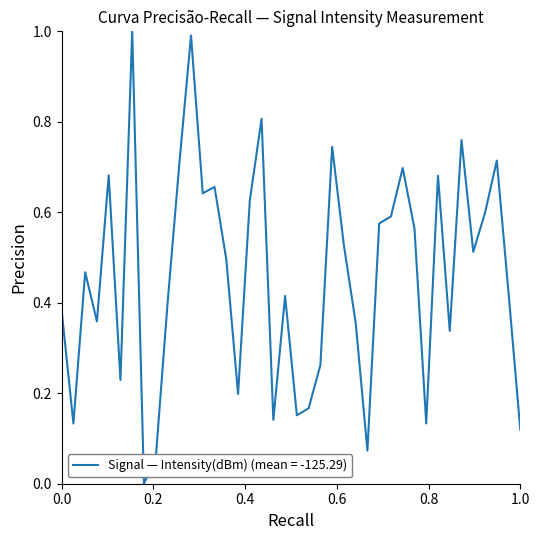

What is the difference between the maximum and minimum values?

1.0